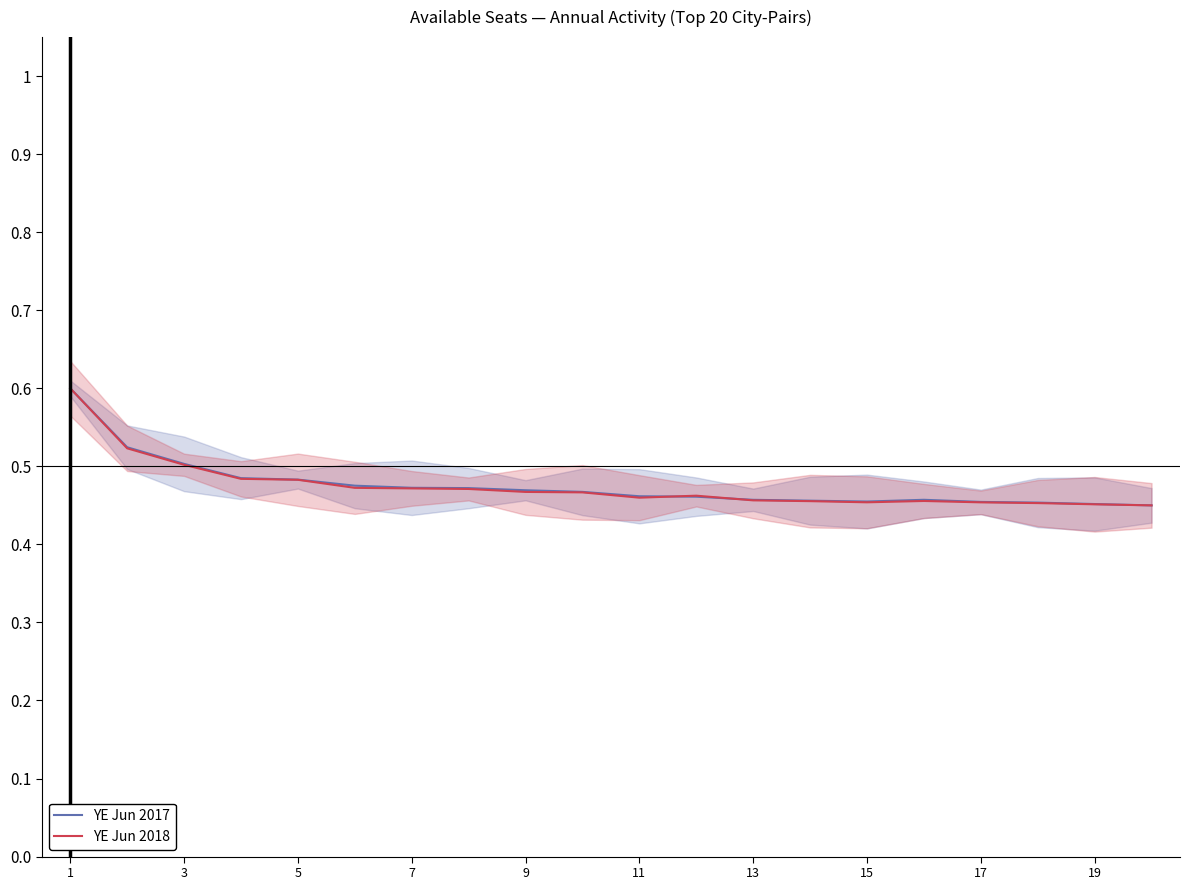

True or false: YE Jun 2018 has more than 0 interior local peaks.

True